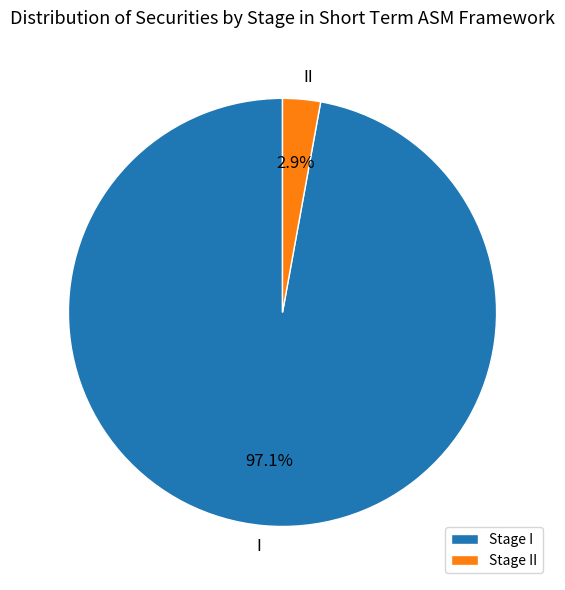

To the nearest percent, what is the average slice percentage?

50%